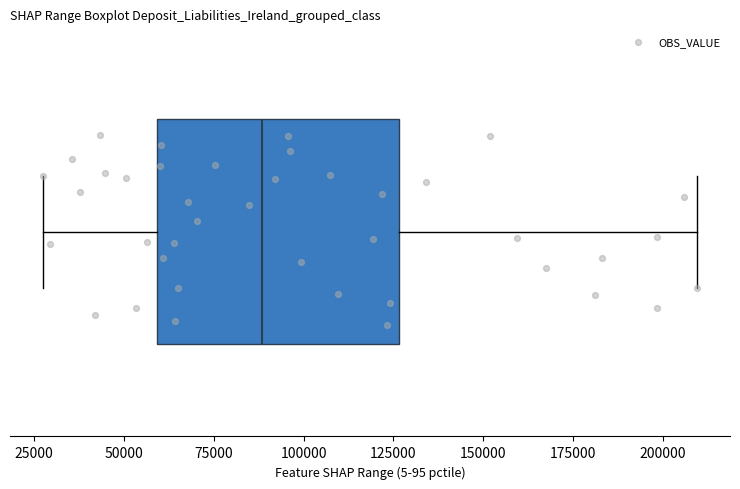

Read this box plot against the x-axis: the position of the median line, the range covered by the box, and the ends of both whiskers. The values are not printed on the chart, so give them approximately, as read against the axis.

median 90000, box 60000 to 125000, whiskers 25000 to 210000